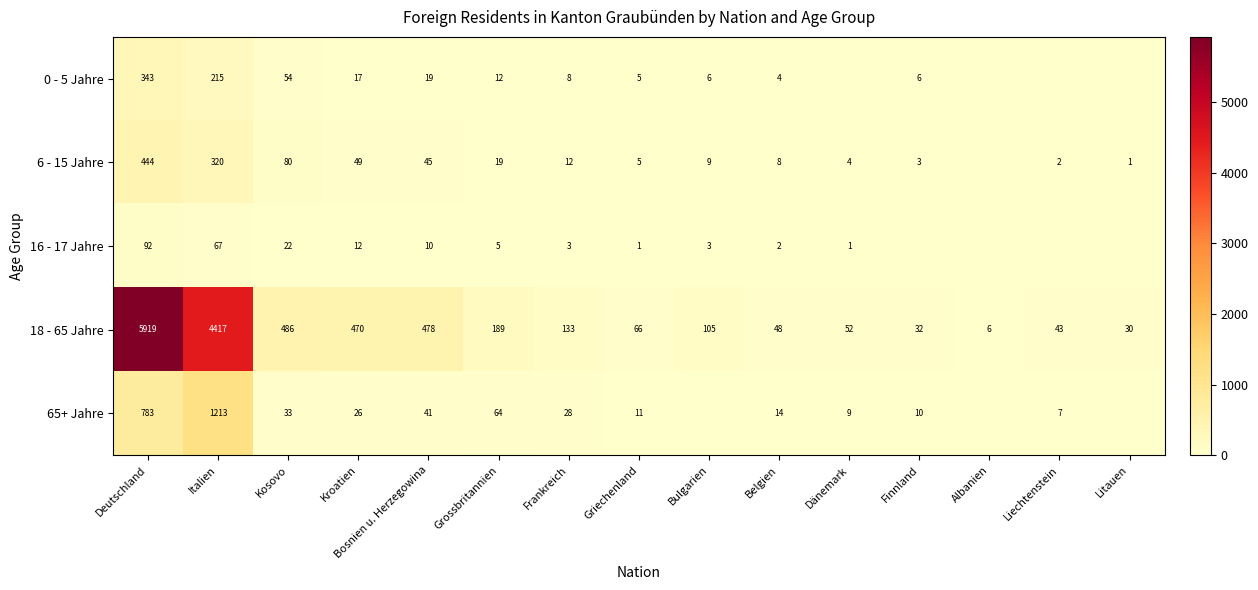

Is it true that 6 - 15 Jahre equals 12 at Grossbritannien?

False